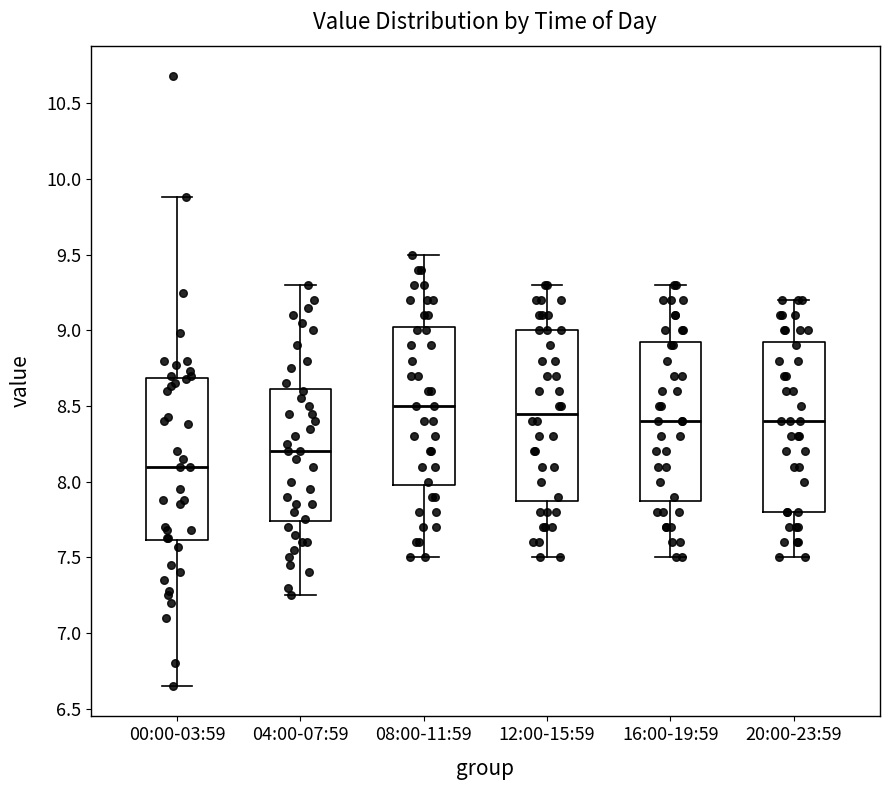

Reading left to right, transcribe this box plot: for each box, give where its median line is, the range the box spans, and where its two whiskers end, as read against the y-axis. The values are not printed on the chart, so give them approximately, as read against the axis.

00:00-03:59: median 8.10, box 7.60 to 8.70, whiskers 6.65 to 9.90
04:00-07:59: median 8.20, box 7.75 to 8.60, whiskers 7.25 to 9.30
08:00-11:59: median 8.50, box 8.00 to 9.05, whiskers 7.50 to 9.50
12:00-15:59: median 8.45, box 7.90 to 9.00, whiskers 7.50 to 9.30
16:00-19:59: median 8.40, box 7.90 to 8.95, whiskers 7.50 to 9.30
20:00-23:59: median 8.40, box 7.80 to 8.95, whiskers 7.50 to 9.20